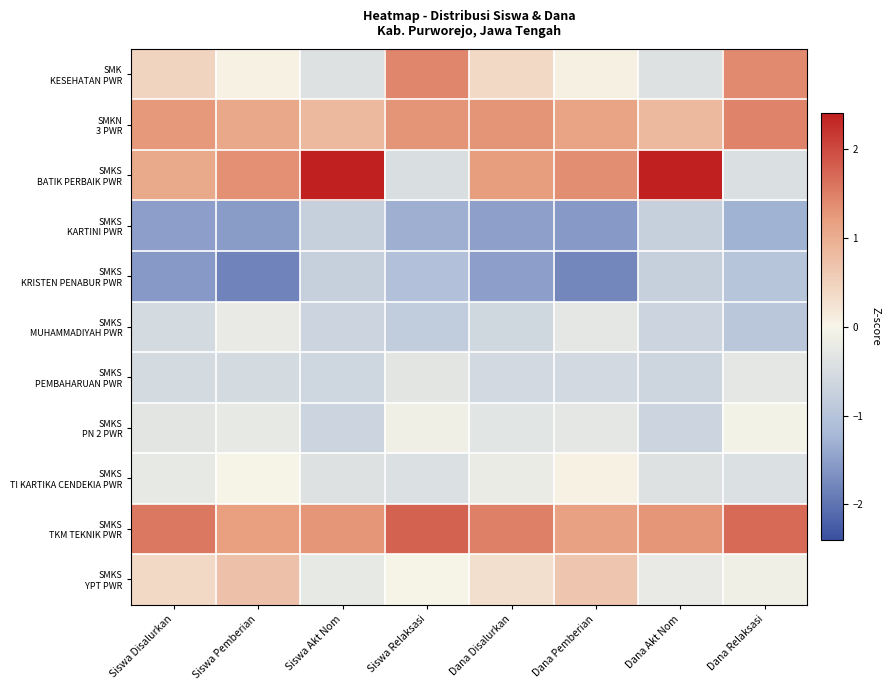

How many distinct data groups are displayed?

11